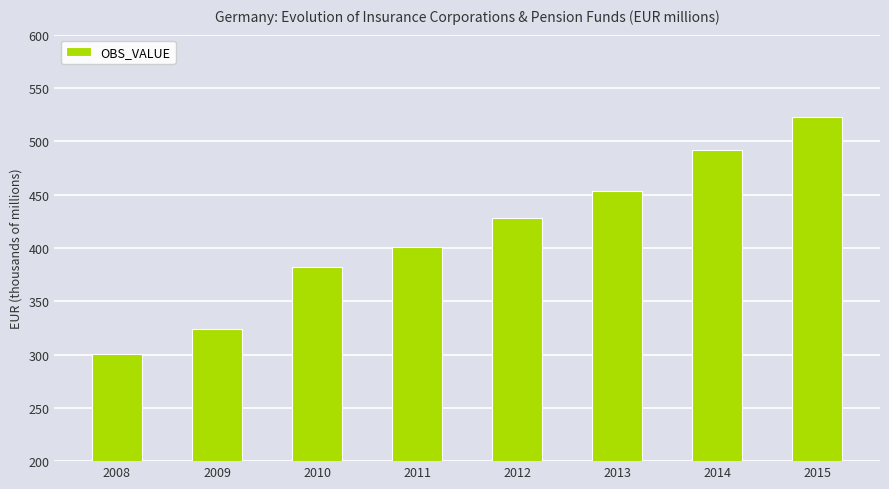

List the labels in order of value, smallest first.

2008, 2009, 2010, 2011, 2012, 2013, 2014, 2015